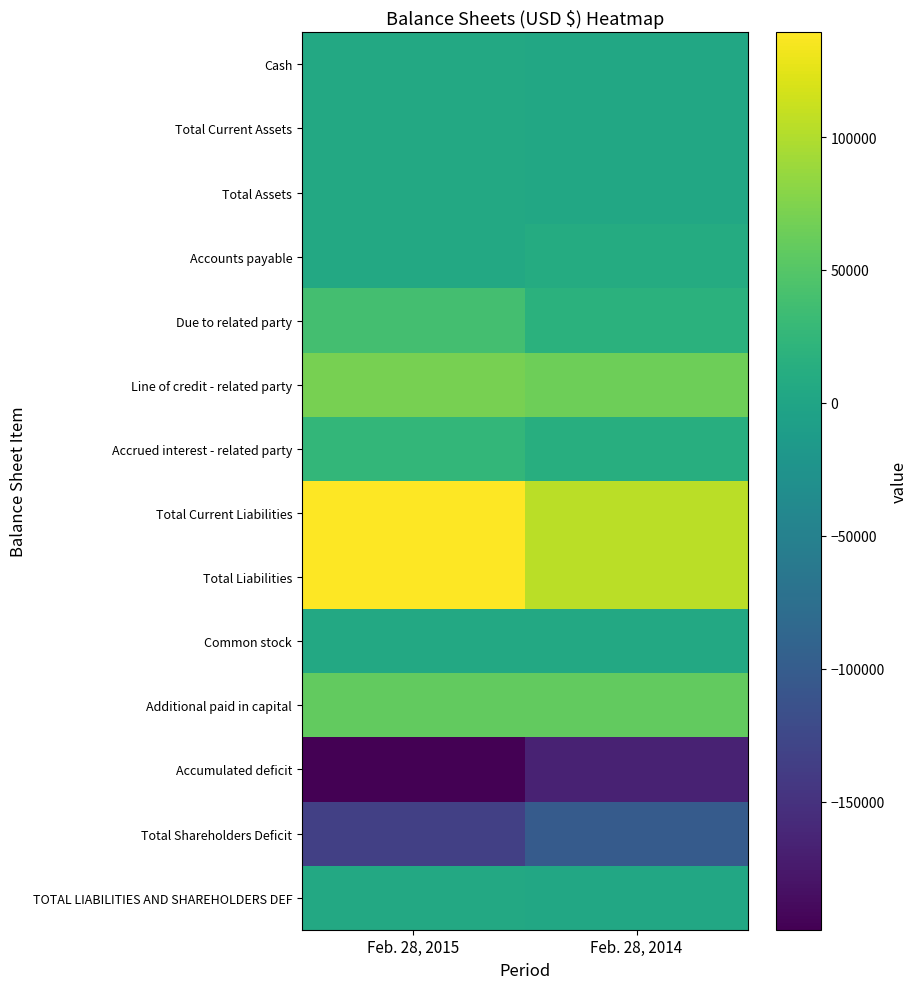

Reading left to right, list all the values displayed in this chart.

Cash: Feb. 28, 2015=5652	Feb. 28, 2014=3652
Total Current Assets: Feb. 28, 2015=5652	Feb. 28, 2014=3652
Total Assets: Feb. 28, 2015=5652	Feb. 28, 2014=3652
Accounts payable: Feb. 28, 2015=5566	Feb. 28, 2014=8898
Due to related party: Feb. 28, 2015=38800	Feb. 28, 2014=17444
Line of credit - related party: Feb. 28, 2015=70000	Feb. 28, 2014=65000
Accrued interest - related party: Feb. 28, 2015=25017	Feb. 28, 2014=13725
Total Current Liabilities: Feb. 28, 2015=139383	Feb. 28, 2014=105067
Total Liabilities: Feb. 28, 2015=139383	Feb. 28, 2014=105067
Common stock: Feb. 28, 2015=5595	Feb. 28, 2014=5595
Additional paid in capital: Feb. 28, 2015=58905	Feb. 28, 2014=58905
Accumulated deficit: Feb. 28, 2015=-198231	Feb. 28, 2014=-165915
Total Shareholders Deficit: Feb. 28, 2015=-133731	Feb. 28, 2014=-101415
TOTAL LIABILITIES AND SHAREHOLDERS DEF: Feb. 28, 2015=5652	Feb. 28, 2014=3652